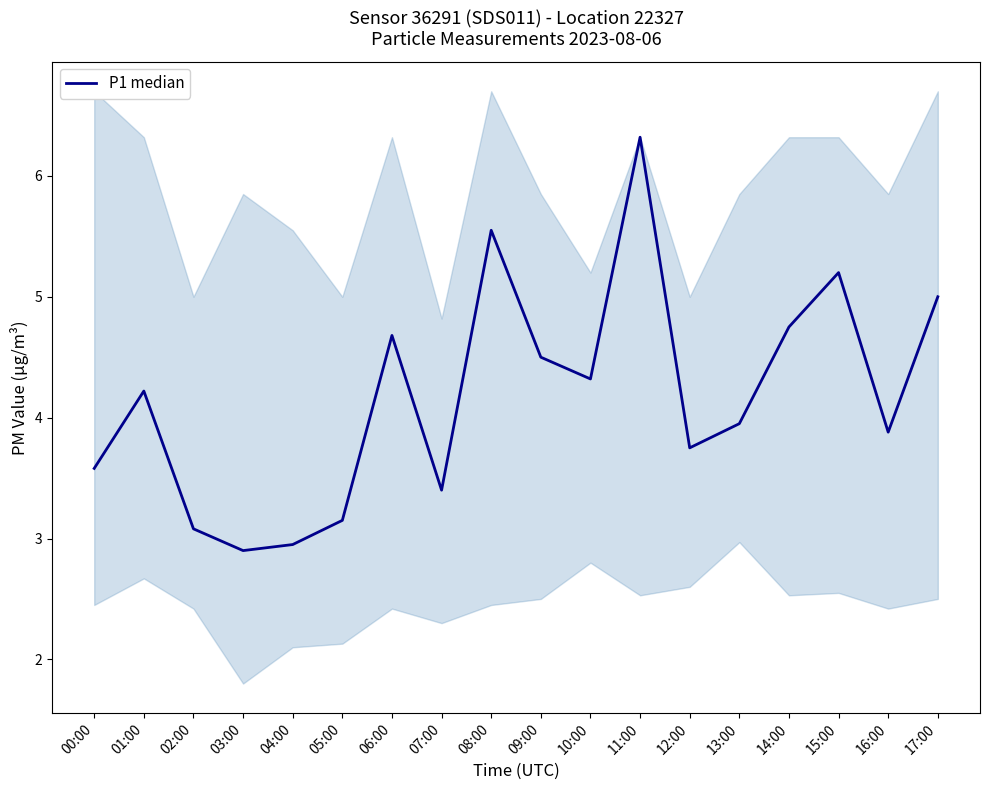

True or false: the data has more than 0 interior local peaks.

True